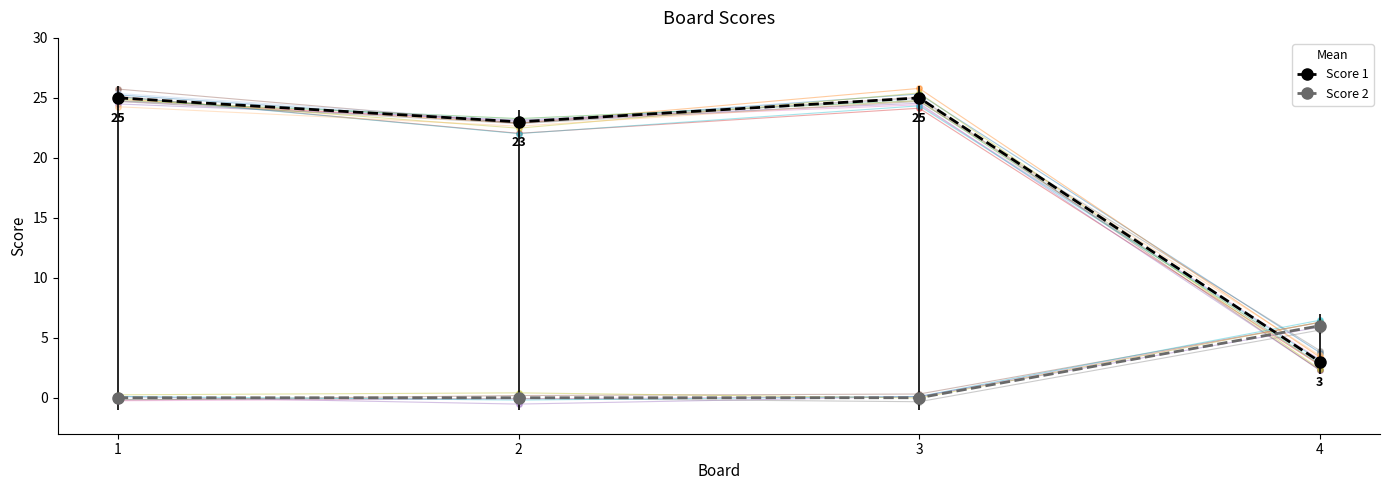

Which series reaches the maximum Y coordinate?

Score 1